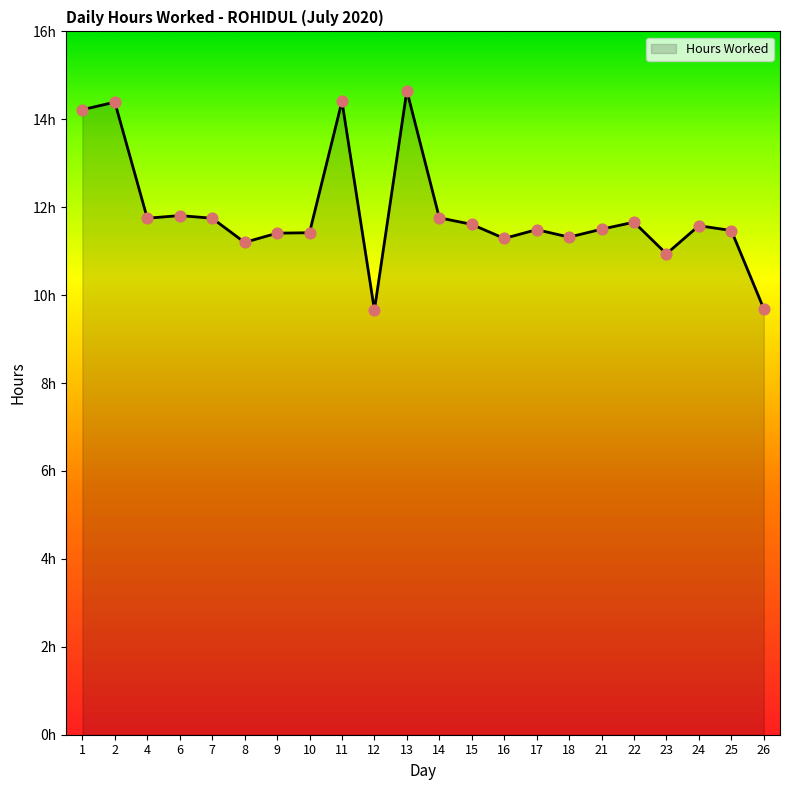

Which has a higher value, 8 or 17?

17